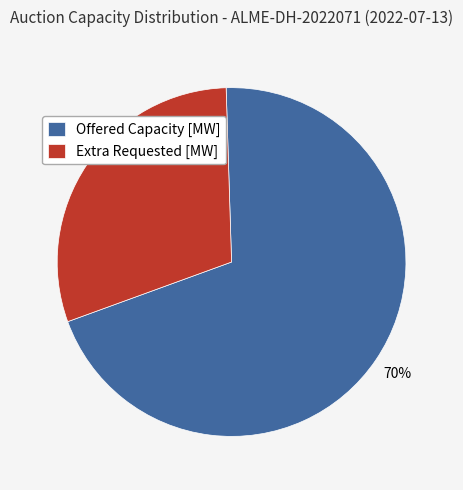

To the nearest percent, what is the average slice percentage?

50%